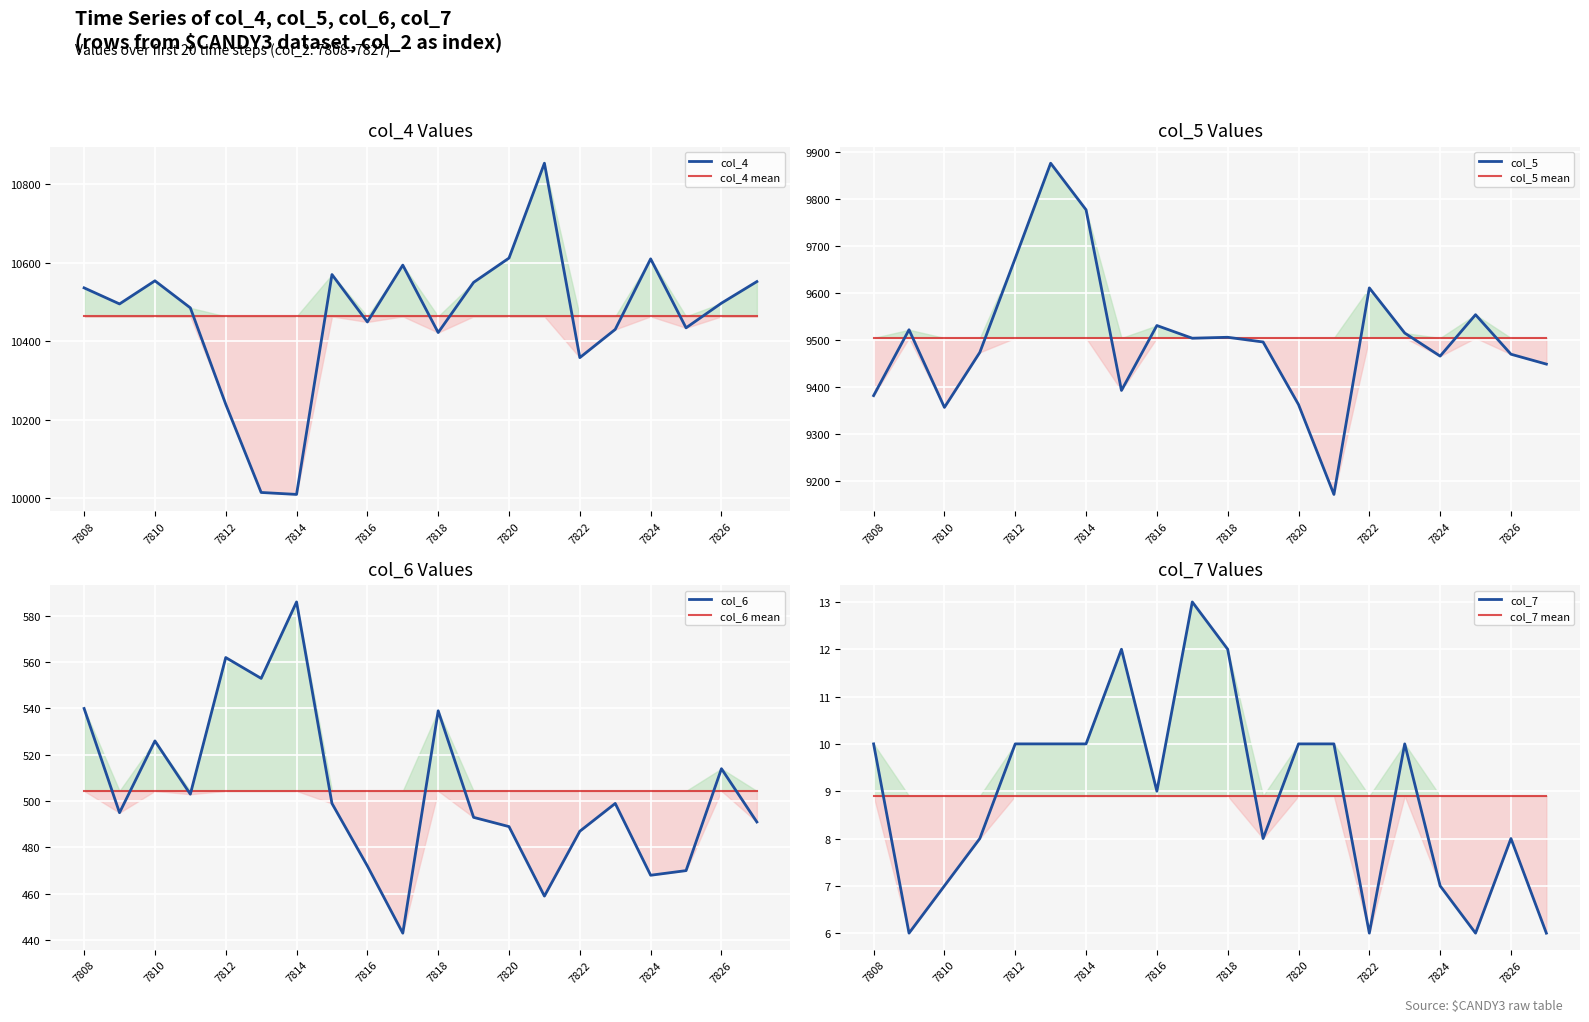

Is it true that col_4 equals 3961 at 7812?

False